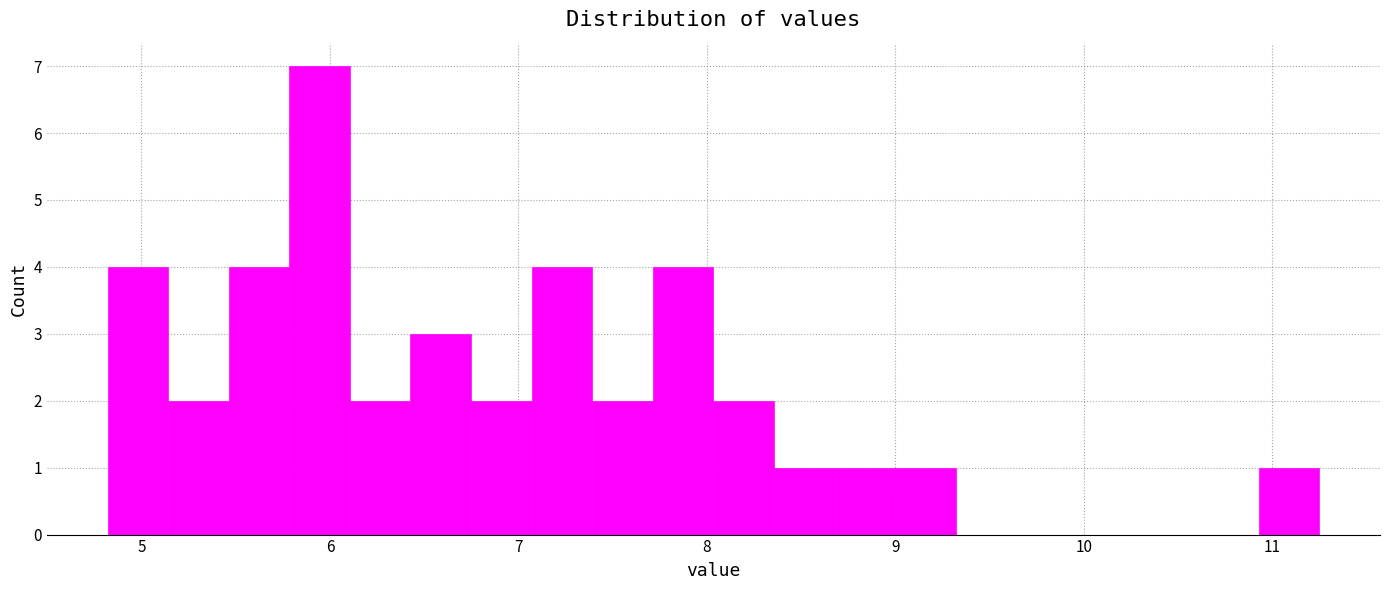

Read against the x-axis, roughly where is the centre of the tallest bar?

5.9